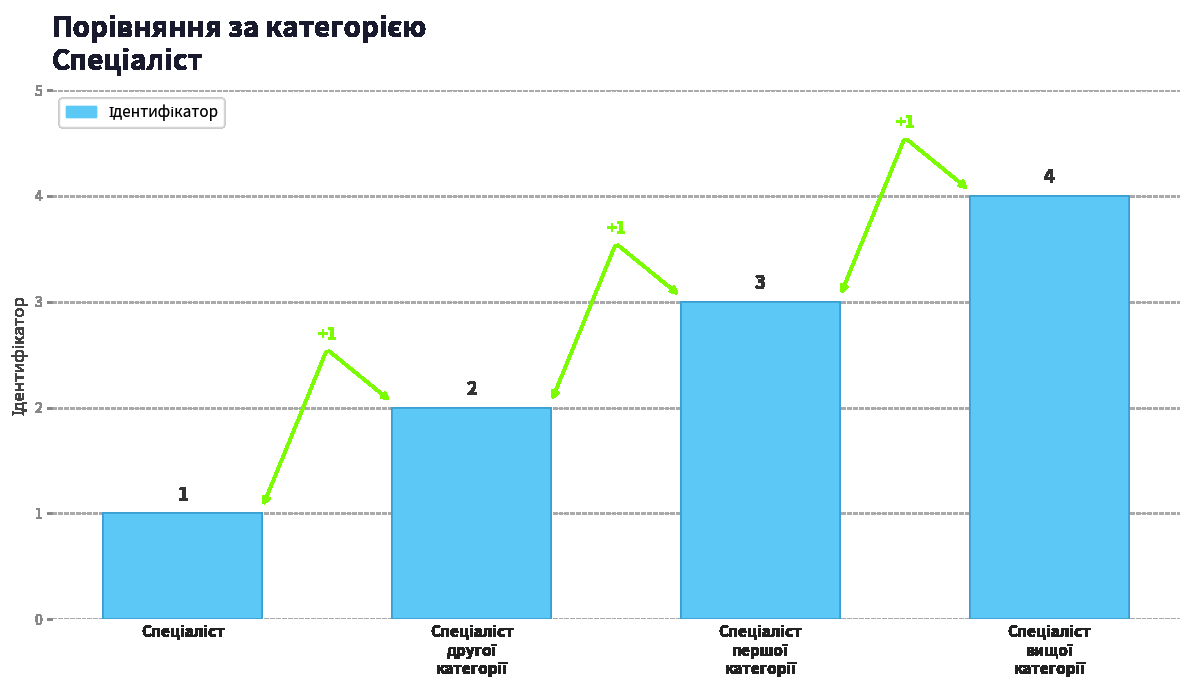

What is the sum of all values?

10